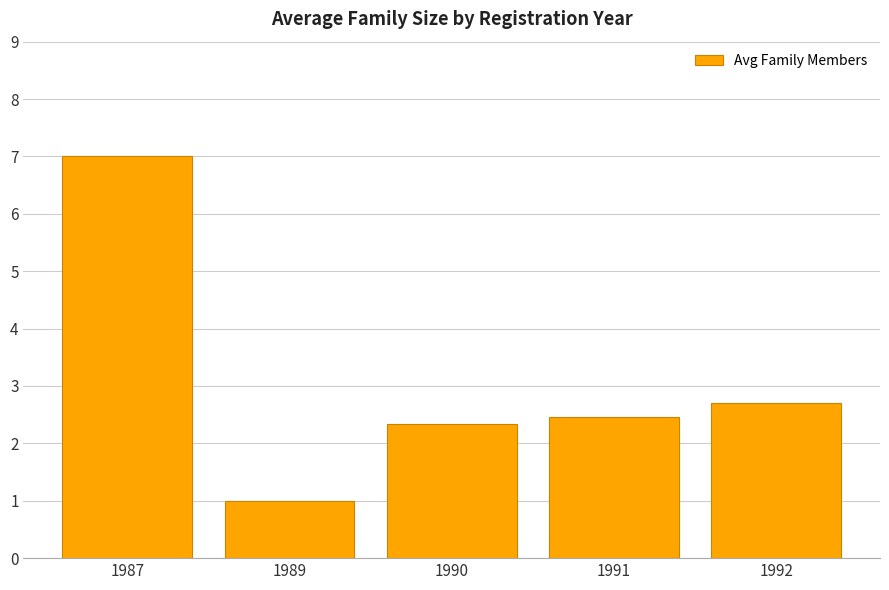

What is the average value?

3.1